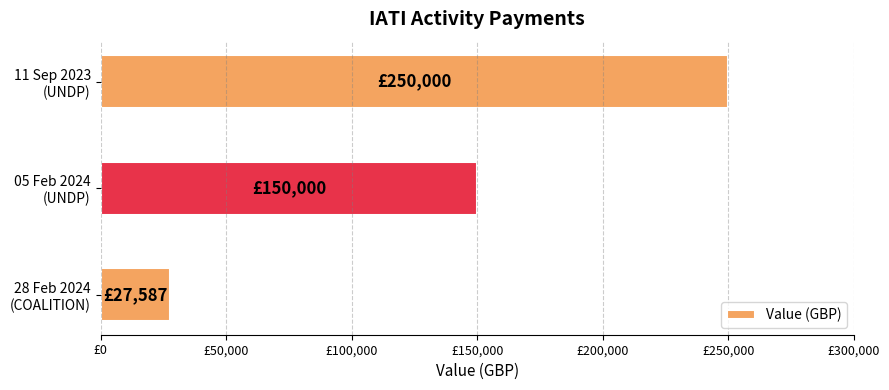

Rank the categories by value from highest to lowest.

11 Sep 2023
(UNDP), 05 Feb 2024
(UNDP), 28 Feb 2024
(COALITION)